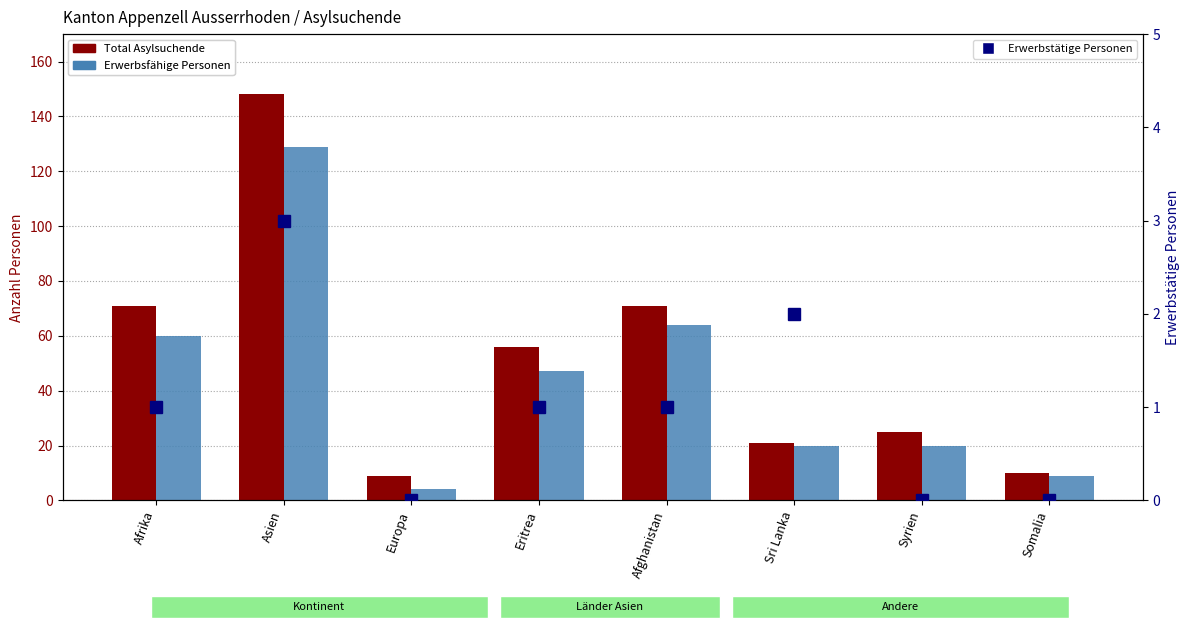

Does the chart contain stacked bars?

No